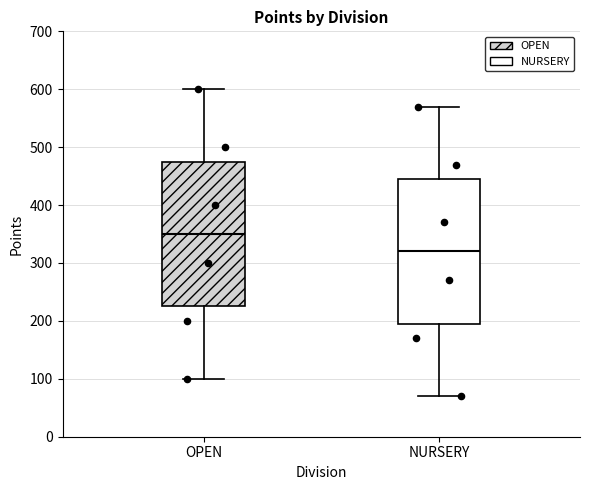

Which box's median line is the highest?

OPEN